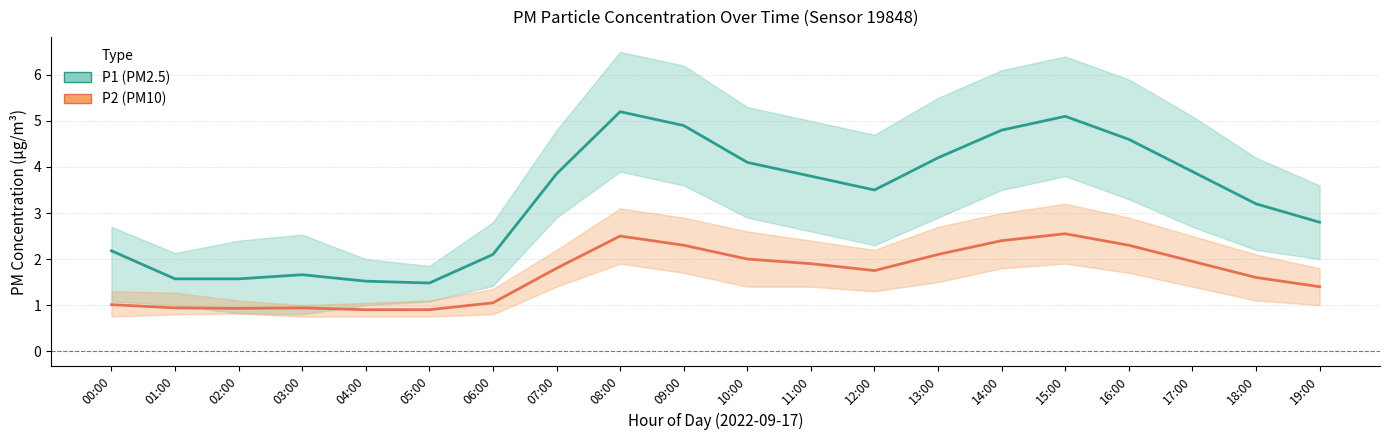

Rank the series by their average value, from lowest to highest.

P2, P1